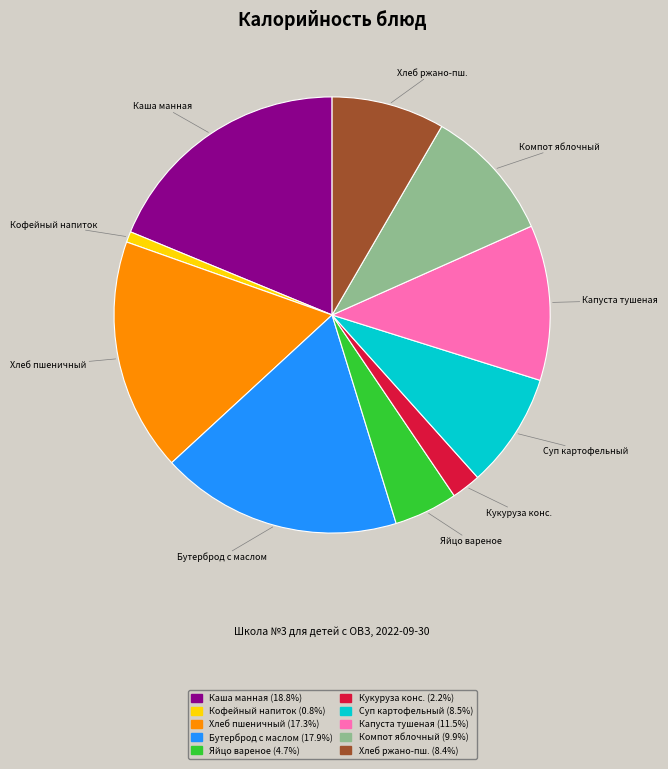

What is the largest slice in the pie chart?

Каша манная